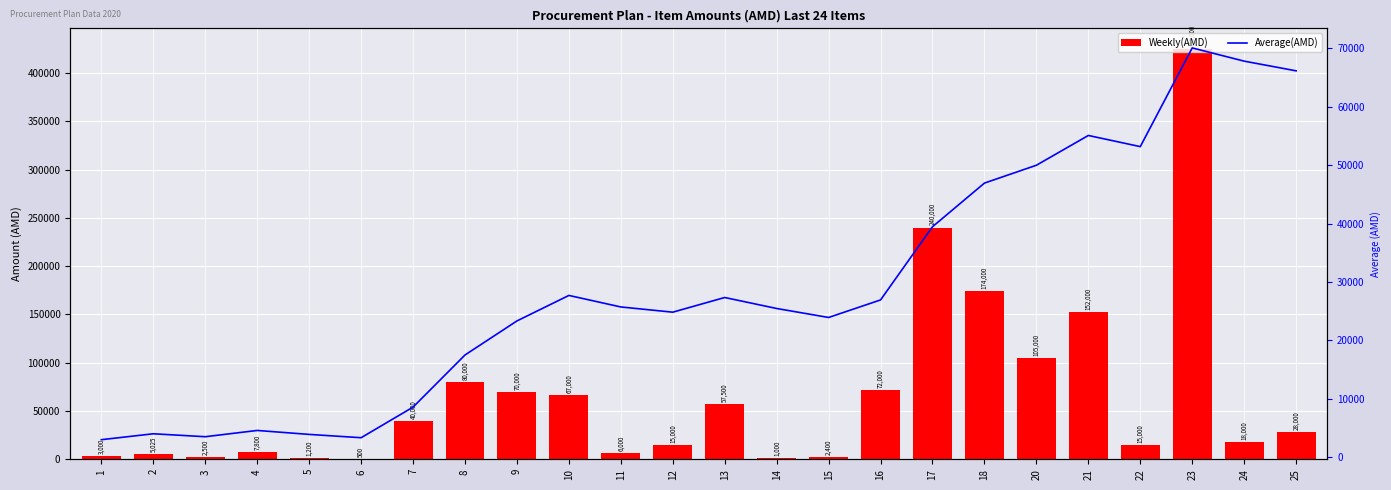

Reading left to right, list all the values displayed in this chart.

Weekly(AMD): 3000.0	5025.0	2500.0	7800.0	1200.0	500.0	40000.0	80000.0	70000.0	67000.0	6000.0	15000.0	57500.0	1000.0	2400.0	72000.0	240000.0	174000.0	105000.0	152000.0	15000.0	425000.0	18000.0	28000.0
Average(AMD): 3000.0	4012.5	3508.3	4581.2	3905.0	3337.5	8575.0	17503.1	23336.1	27702.5	25729.5	24835.4	27348.1	25466.1	23928.3	26932.8	39466.2	46940.3	49996.1	55096.2	53186.9	70087.5	67822.8	66163.5